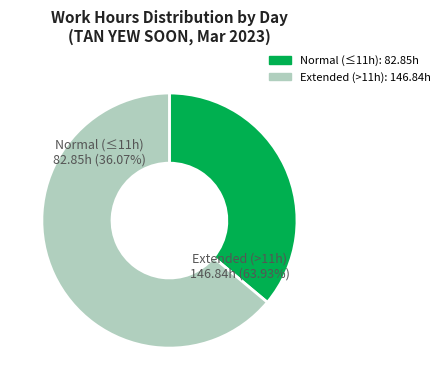

Is 20-Mon the majority of the pie?

No